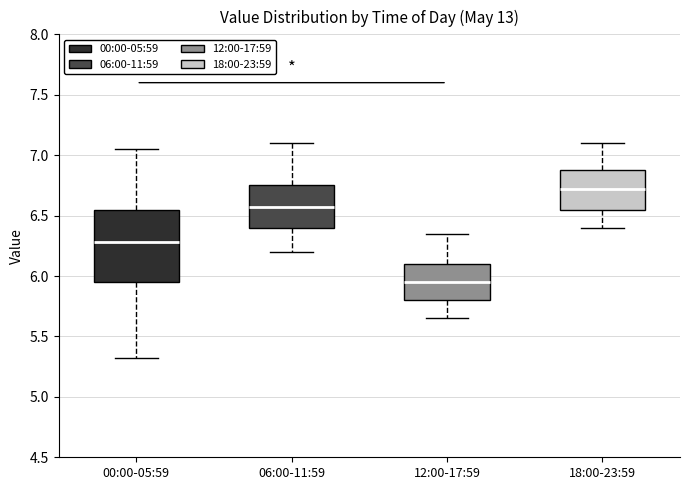

Reading left to right, transcribe this box plot: for each box, give where its median line is, the range the box spans, and where its two whiskers end, as read against the y-axis. The values are not printed on the chart, so give them approximately, as read against the axis.

00:00-05:59: median 6.30, box 5.95 to 6.55, whiskers 5.30 to 7.05
06:00-11:59: median 6.55, box 6.40 to 6.75, whiskers 6.20 to 7.10
12:00-17:59: median 5.95, box 5.80 to 6.10, whiskers 5.65 to 6.35
18:00-23:59: median 6.70, box 6.55 to 6.90, whiskers 6.40 to 7.10